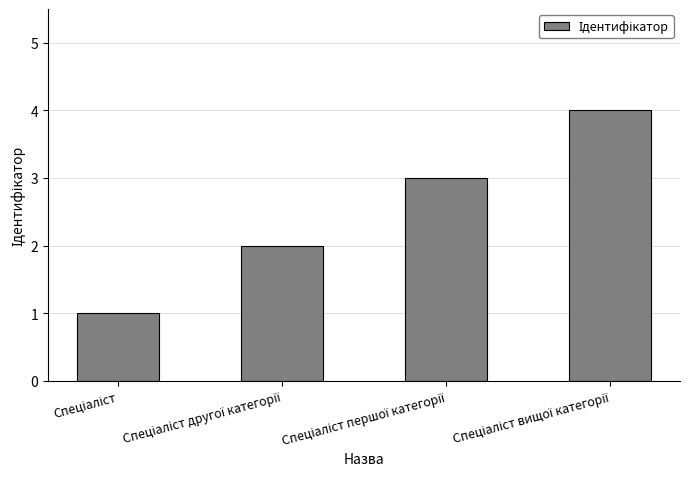

How many bars are there in total?

4